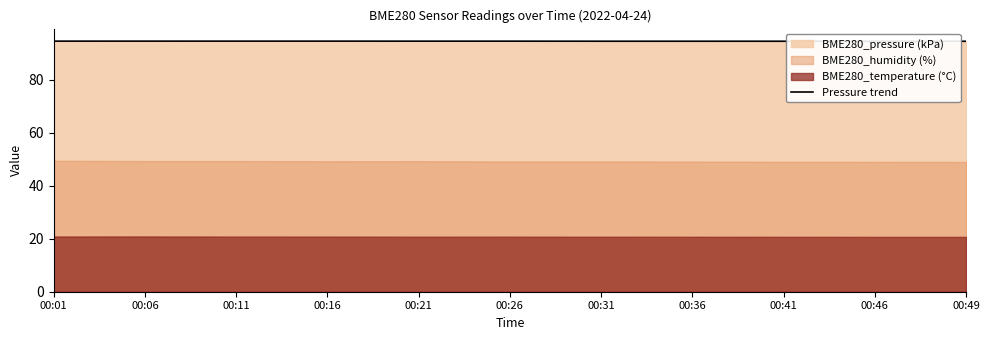

Rank the categories by value from lowest to highest.

00:49, 00:46, 00:41, 00:31, 00:36, 00:26, 00:21, 00:11, 00:01, 00:16, 00:06